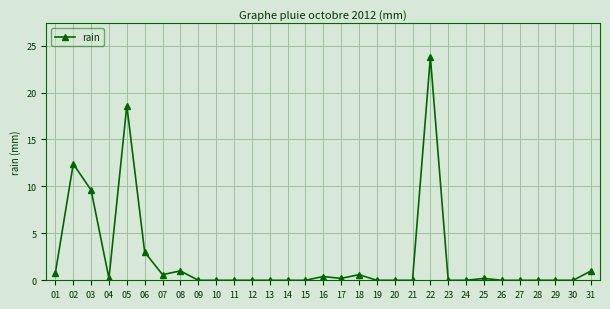

Where is the first local maximum?

02